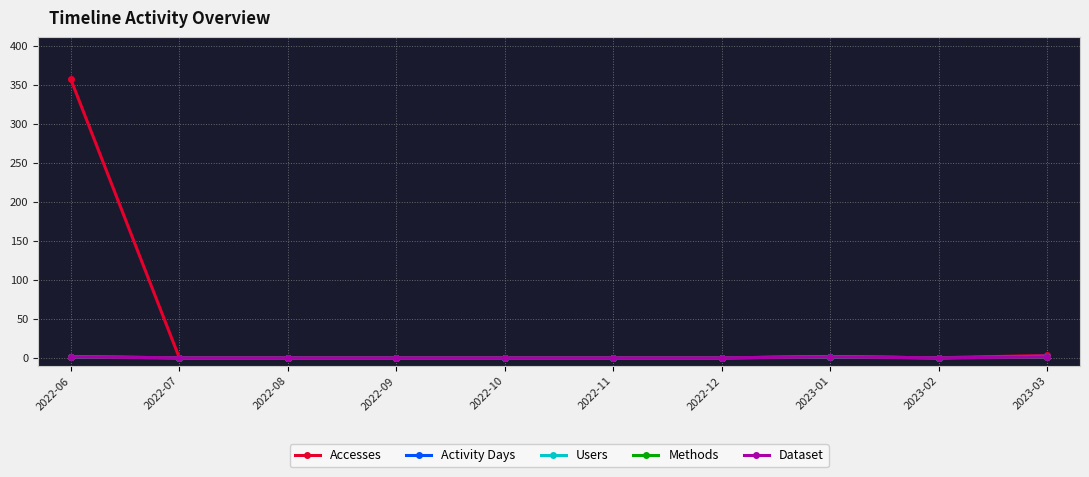

What is the sum of the Accesses values at 2022-07 and 2022-06?

357